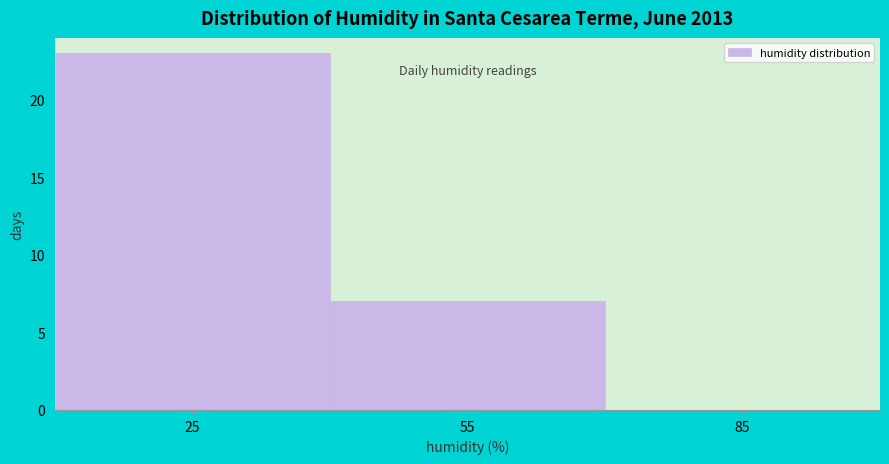

Reading left to right, transcribe all the data shown in this chart.

25=23	55=7	85=0